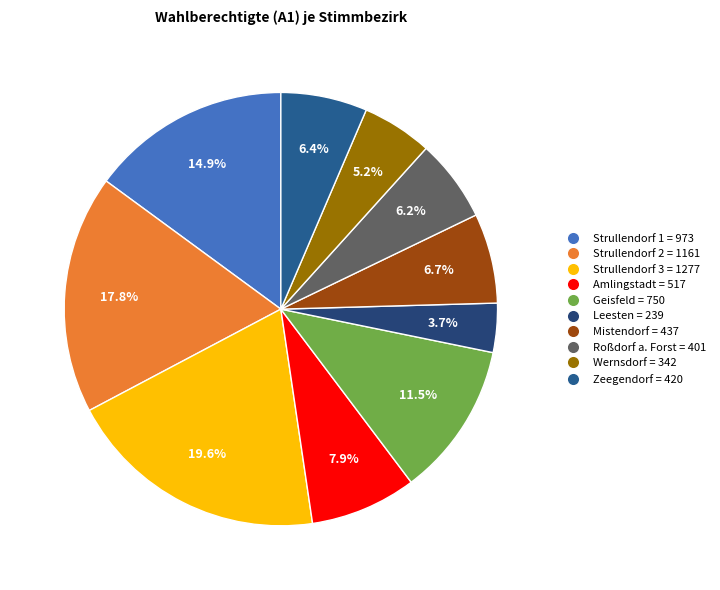

Is Strullendorf 3 the majority of the pie?

No